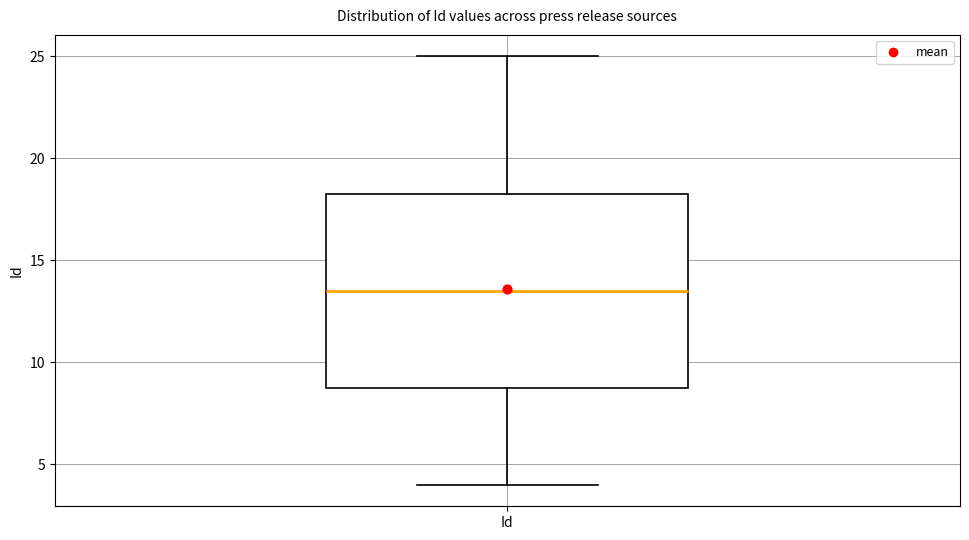

Read this box plot against the y-axis: the position of the median line, the range covered by the box, and the ends of both whiskers. The values are not printed on the chart, so give them approximately, as read against the axis.

median 13.5, box 9.0 to 18.5, whiskers 4.0 to 25.0